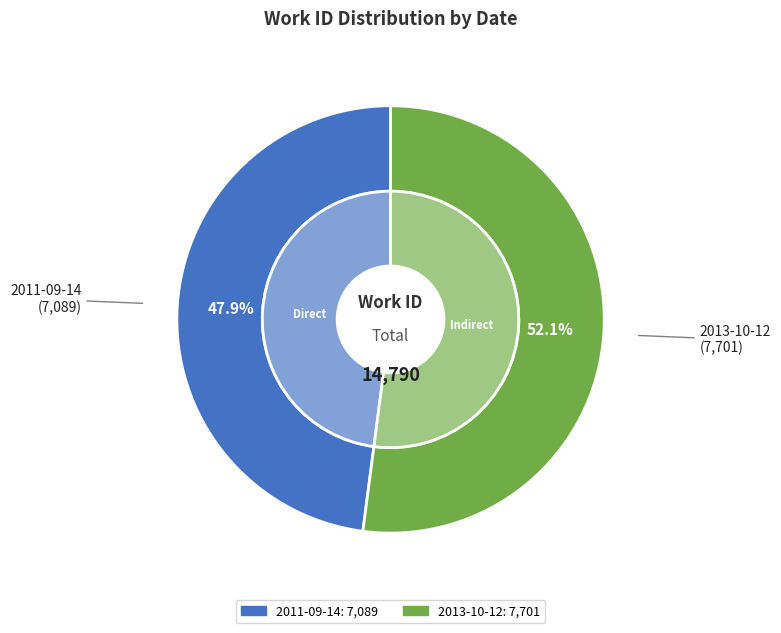

Is it true that 2011-09-14 is 34% of the pie?

False